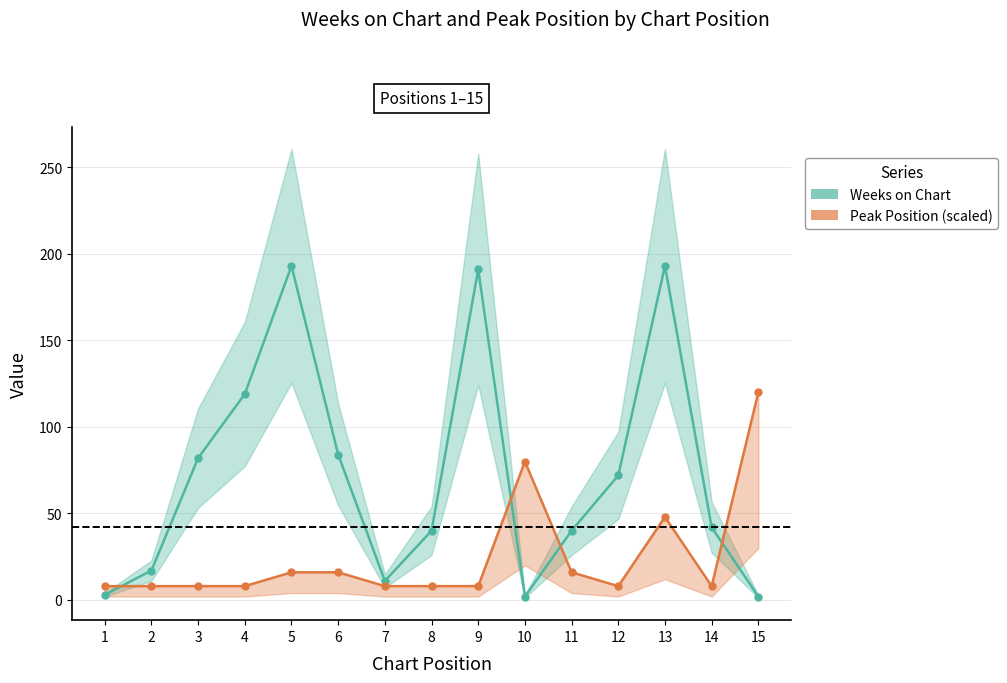

List the series in order of their peak value, lowest first.

Peak Position (scaled), Weeks on Chart